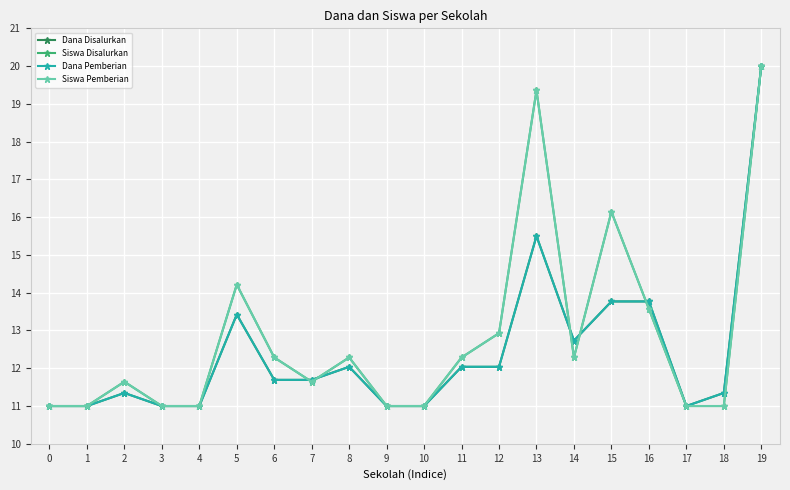

True or false: Dana Disalurkan has more than 1 points higher than both neighbors.

True